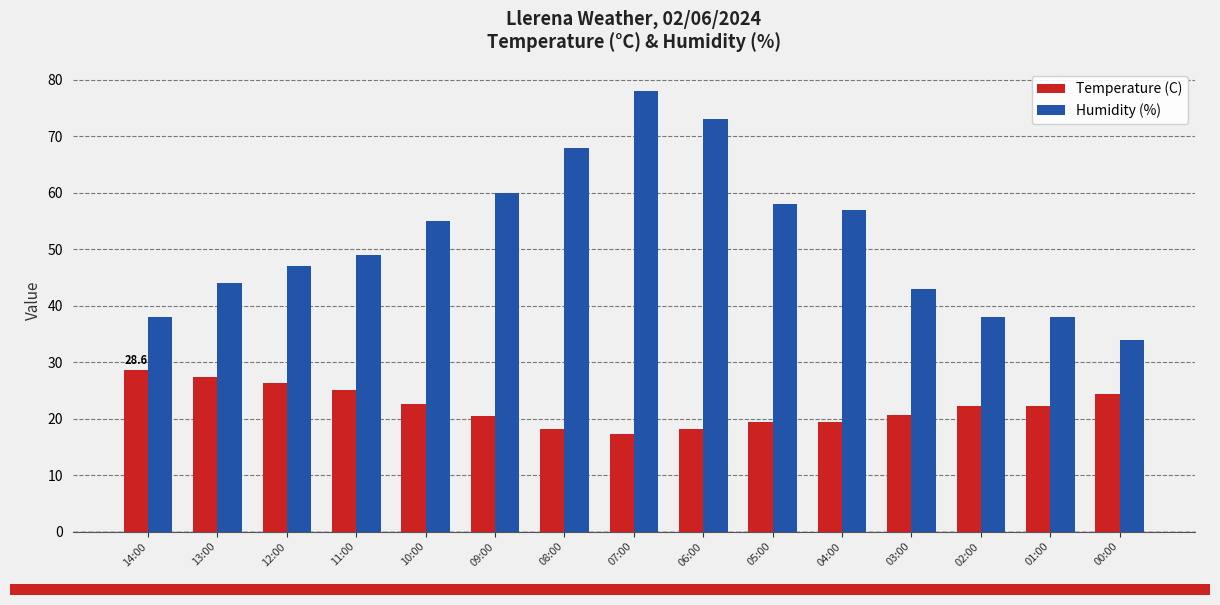

What is the sum of the Humidity (%) values at 06:00 and 13:00?

117.0